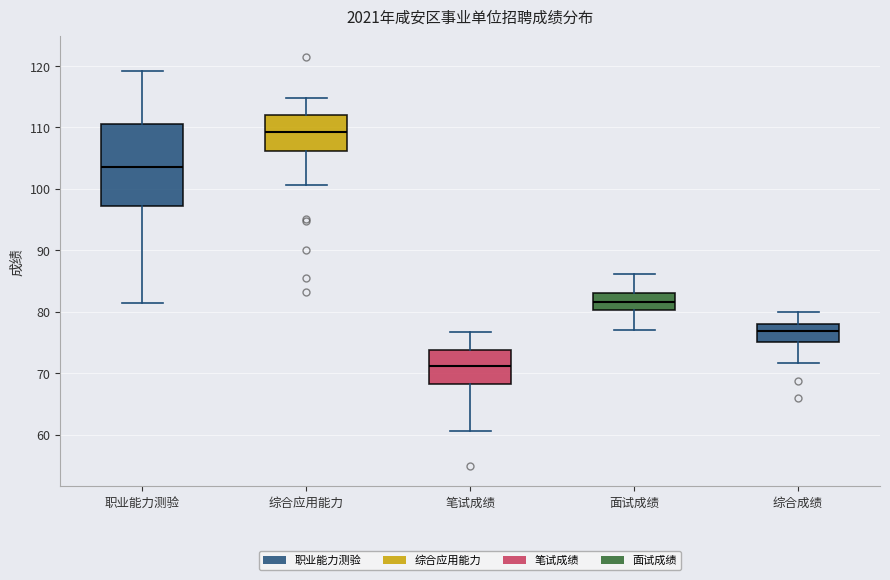

Which box has the highest median line?

综合应用能力